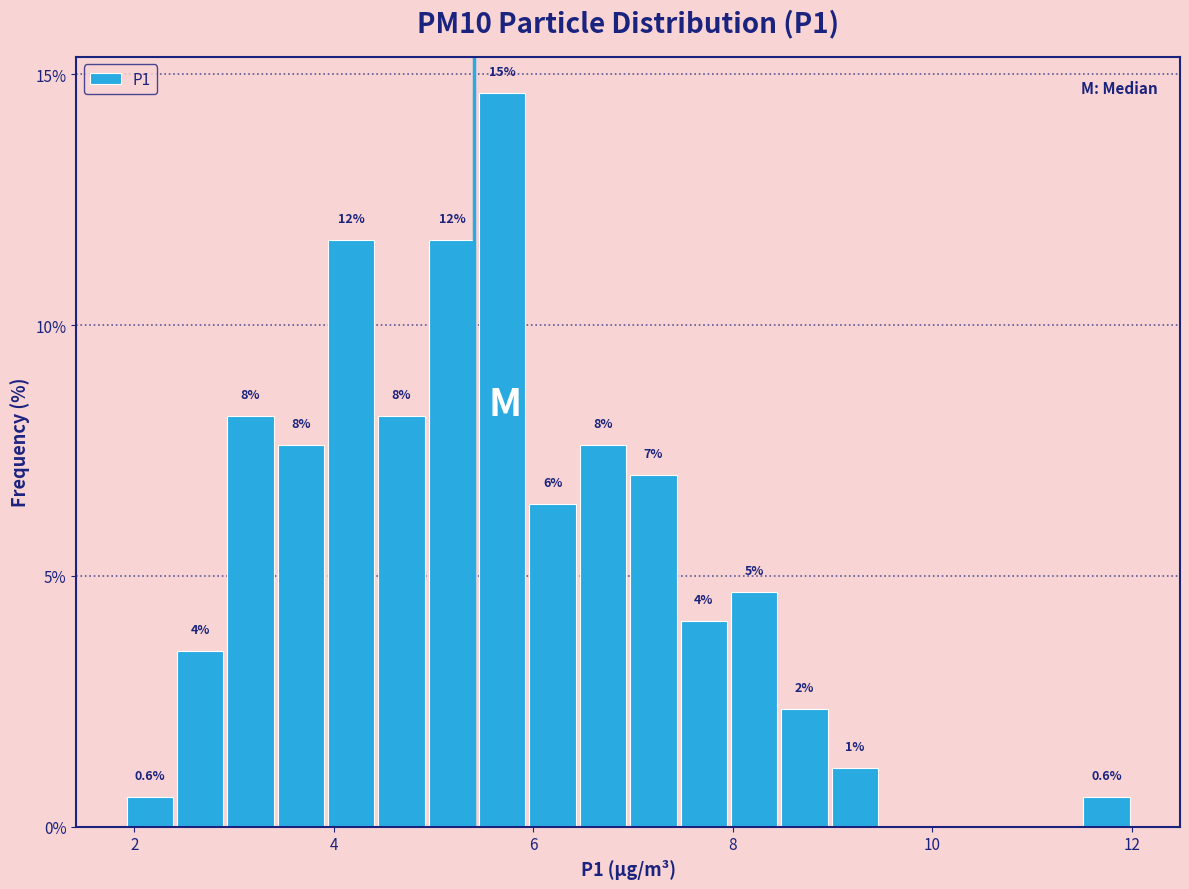

Read against the x-axis, roughly where is the centre of the tallest bar?

5.6